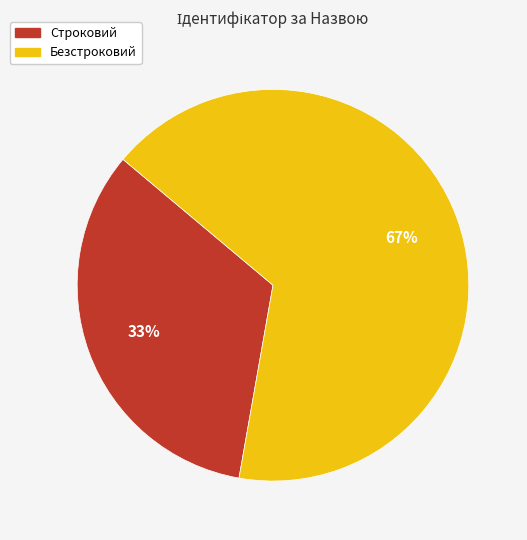

Approximately how many times larger is the value at Безстроковий compared to Строковий?

2.0